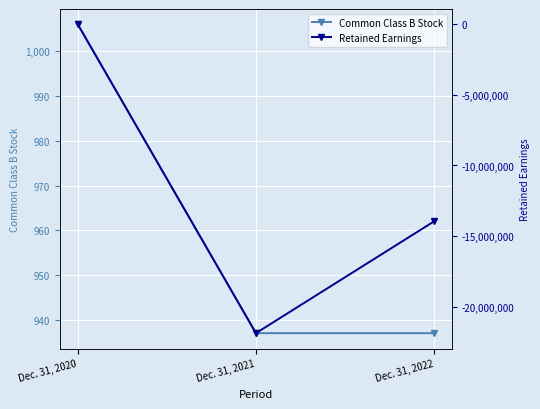

What is the total value across all series at Dec. 31, 2020?

-32872